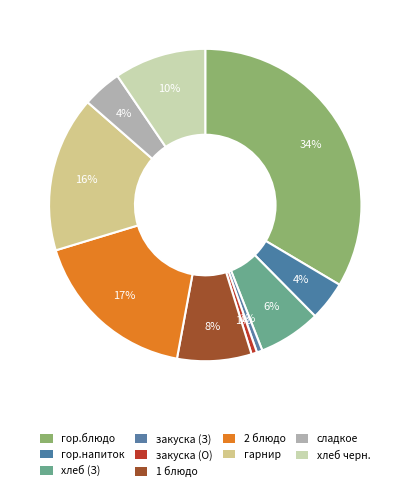

How many segments does this pie chart have?

10